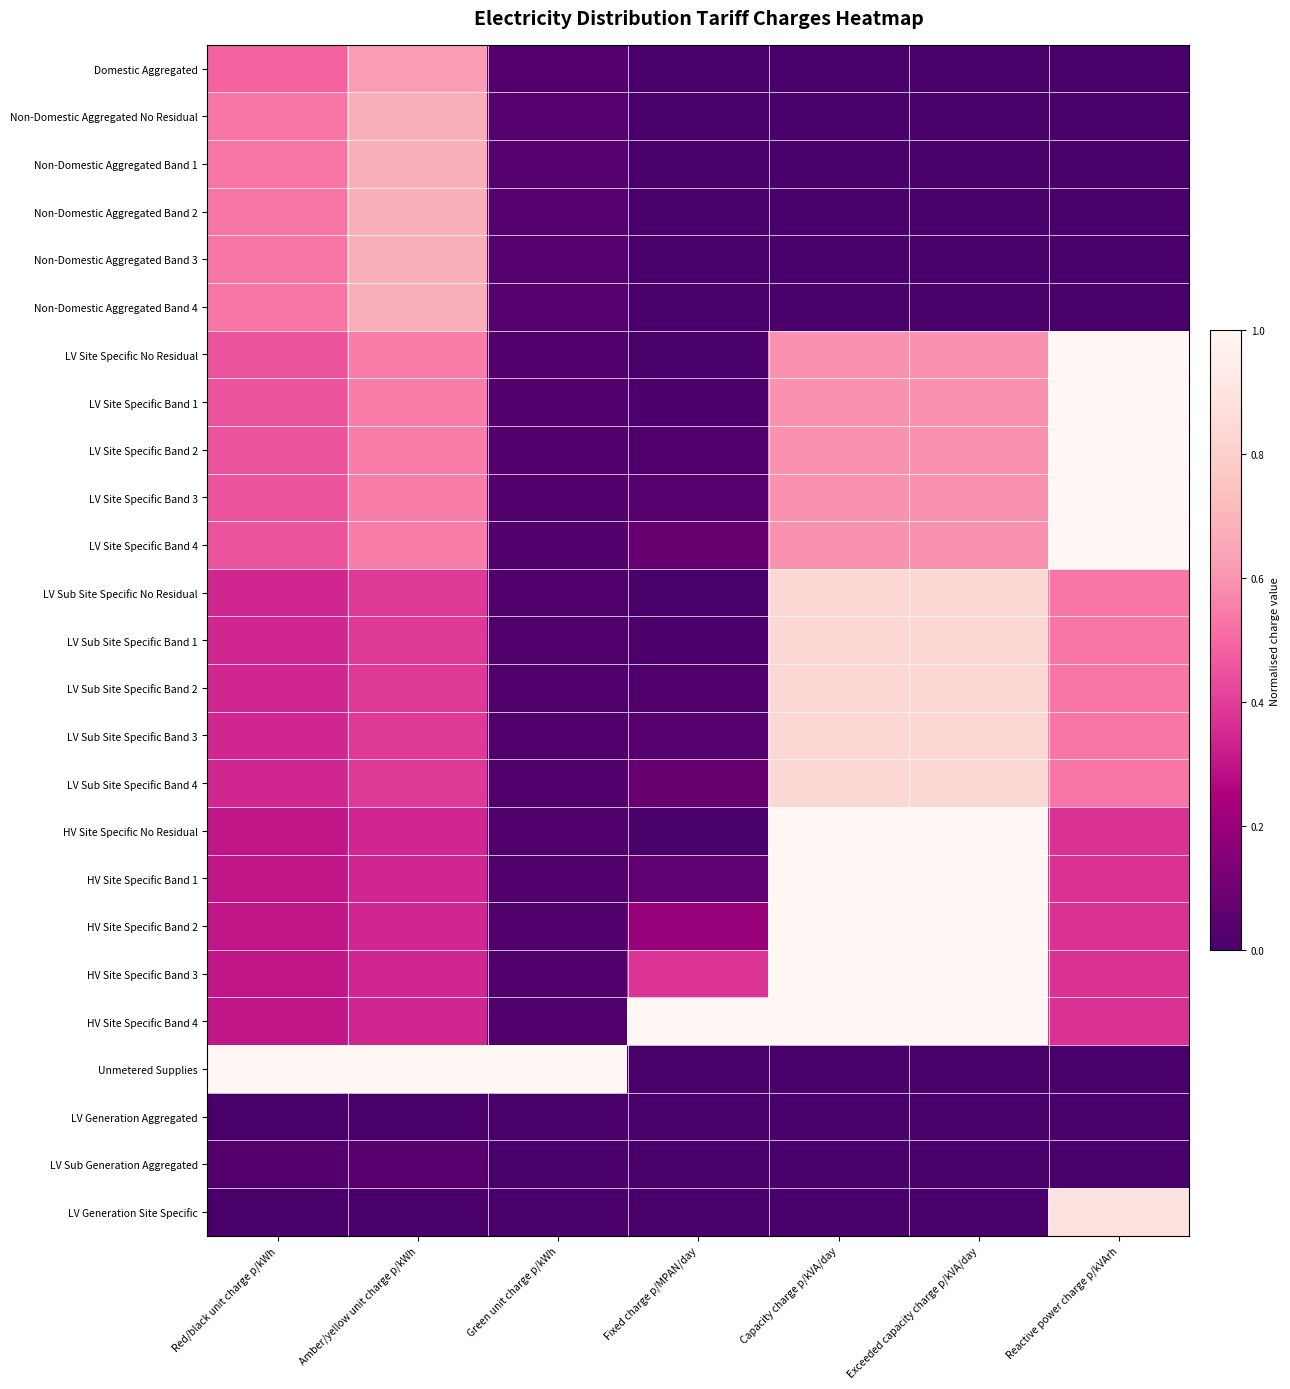

Reading left to right, what are all the values shown in this chart?

Domestic Aggregated: Red/black unit charge p/kWh=0.5	Amber/yellow unit charge p/kWh=0.6	Green unit charge p/kWh=0.0	Fixed charge p/MPAN/day=0.0	Capacity charge p/kVA/day=0.0	Exceeded capacity charge p/kVA/day=0.0	Reactive power charge p/kVArh=0.0
Non-Domestic Aggregated No Residual: Red/black unit charge p/kWh=0.5	Amber/yellow unit charge p/kWh=0.7	Green unit charge p/kWh=0.0	Fixed charge p/MPAN/day=0.0	Capacity charge p/kVA/day=0.0	Exceeded capacity charge p/kVA/day=0.0	Reactive power charge p/kVArh=0.0
Non-Domestic Aggregated Band 1: Red/black unit charge p/kWh=0.5	Amber/yellow unit charge p/kWh=0.7	Green unit charge p/kWh=0.0	Fixed charge p/MPAN/day=0.0	Capacity charge p/kVA/day=0.0	Exceeded capacity charge p/kVA/day=0.0	Reactive power charge p/kVArh=0.0
Non-Domestic Aggregated Band 2: Red/black unit charge p/kWh=0.5	Amber/yellow unit charge p/kWh=0.7	Green unit charge p/kWh=0.0	Fixed charge p/MPAN/day=0.0	Capacity charge p/kVA/day=0.0	Exceeded capacity charge p/kVA/day=0.0	Reactive power charge p/kVArh=0.0
Non-Domestic Aggregated Band 3: Red/black unit charge p/kWh=0.5	Amber/yellow unit charge p/kWh=0.7	Green unit charge p/kWh=0.0	Fixed charge p/MPAN/day=0.0	Capacity charge p/kVA/day=0.0	Exceeded capacity charge p/kVA/day=0.0	Reactive power charge p/kVArh=0.0
Non-Domestic Aggregated Band 4: Red/black unit charge p/kWh=0.5	Amber/yellow unit charge p/kWh=0.7	Green unit charge p/kWh=0.0	Fixed charge p/MPAN/day=0.0	Capacity charge p/kVA/day=0.0	Exceeded capacity charge p/kVA/day=0.0	Reactive power charge p/kVArh=0.0
LV Site Specific No Residual: Red/black unit charge p/kWh=0.5	Amber/yellow unit charge p/kWh=0.6	Green unit charge p/kWh=0.0	Fixed charge p/MPAN/day=0.0	Capacity charge p/kVA/day=0.6	Exceeded capacity charge p/kVA/day=0.6	Reactive power charge p/kVArh=1.0
LV Site Specific Band 1: Red/black unit charge p/kWh=0.5	Amber/yellow unit charge p/kWh=0.6	Green unit charge p/kWh=0.0	Fixed charge p/MPAN/day=0.0	Capacity charge p/kVA/day=0.6	Exceeded capacity charge p/kVA/day=0.6	Reactive power charge p/kVArh=1.0
LV Site Specific Band 2: Red/black unit charge p/kWh=0.5	Amber/yellow unit charge p/kWh=0.6	Green unit charge p/kWh=0.0	Fixed charge p/MPAN/day=0.0	Capacity charge p/kVA/day=0.6	Exceeded capacity charge p/kVA/day=0.6	Reactive power charge p/kVArh=1.0
LV Site Specific Band 3: Red/black unit charge p/kWh=0.5	Amber/yellow unit charge p/kWh=0.6	Green unit charge p/kWh=0.0	Fixed charge p/MPAN/day=0.0	Capacity charge p/kVA/day=0.6	Exceeded capacity charge p/kVA/day=0.6	Reactive power charge p/kVArh=1.0
LV Site Specific Band 4: Red/black unit charge p/kWh=0.5	Amber/yellow unit charge p/kWh=0.6	Green unit charge p/kWh=0.0	Fixed charge p/MPAN/day=0.1	Capacity charge p/kVA/day=0.6	Exceeded capacity charge p/kVA/day=0.6	Reactive power charge p/kVArh=1.0
LV Sub Site Specific No Residual: Red/black unit charge p/kWh=0.3	Amber/yellow unit charge p/kWh=0.4	Green unit charge p/kWh=0.0	Fixed charge p/MPAN/day=0.0	Capacity charge p/kVA/day=0.8	Exceeded capacity charge p/kVA/day=0.8	Reactive power charge p/kVArh=0.5
LV Sub Site Specific Band 1: Red/black unit charge p/kWh=0.3	Amber/yellow unit charge p/kWh=0.4	Green unit charge p/kWh=0.0	Fixed charge p/MPAN/day=0.0	Capacity charge p/kVA/day=0.8	Exceeded capacity charge p/kVA/day=0.8	Reactive power charge p/kVArh=0.5
LV Sub Site Specific Band 2: Red/black unit charge p/kWh=0.3	Amber/yellow unit charge p/kWh=0.4	Green unit charge p/kWh=0.0	Fixed charge p/MPAN/day=0.0	Capacity charge p/kVA/day=0.8	Exceeded capacity charge p/kVA/day=0.8	Reactive power charge p/kVArh=0.5
LV Sub Site Specific Band 3: Red/black unit charge p/kWh=0.3	Amber/yellow unit charge p/kWh=0.4	Green unit charge p/kWh=0.0	Fixed charge p/MPAN/day=0.0	Capacity charge p/kVA/day=0.8	Exceeded capacity charge p/kVA/day=0.8	Reactive power charge p/kVArh=0.5
LV Sub Site Specific Band 4: Red/black unit charge p/kWh=0.3	Amber/yellow unit charge p/kWh=0.4	Green unit charge p/kWh=0.0	Fixed charge p/MPAN/day=0.1	Capacity charge p/kVA/day=0.8	Exceeded capacity charge p/kVA/day=0.8	Reactive power charge p/kVArh=0.5
HV Site Specific No Residual: Red/black unit charge p/kWh=0.3	Amber/yellow unit charge p/kWh=0.3	Green unit charge p/kWh=0.0	Fixed charge p/MPAN/day=0.0	Capacity charge p/kVA/day=1.0	Exceeded capacity charge p/kVA/day=1.0	Reactive power charge p/kVArh=0.4
HV Site Specific Band 1: Red/black unit charge p/kWh=0.3	Amber/yellow unit charge p/kWh=0.3	Green unit charge p/kWh=0.0	Fixed charge p/MPAN/day=0.1	Capacity charge p/kVA/day=1.0	Exceeded capacity charge p/kVA/day=1.0	Reactive power charge p/kVArh=0.4
HV Site Specific Band 2: Red/black unit charge p/kWh=0.3	Amber/yellow unit charge p/kWh=0.3	Green unit charge p/kWh=0.0	Fixed charge p/MPAN/day=0.2	Capacity charge p/kVA/day=1.0	Exceeded capacity charge p/kVA/day=1.0	Reactive power charge p/kVArh=0.4
HV Site Specific Band 3: Red/black unit charge p/kWh=0.3	Amber/yellow unit charge p/kWh=0.3	Green unit charge p/kWh=0.0	Fixed charge p/MPAN/day=0.4	Capacity charge p/kVA/day=1.0	Exceeded capacity charge p/kVA/day=1.0	Reactive power charge p/kVArh=0.4
HV Site Specific Band 4: Red/black unit charge p/kWh=0.3	Amber/yellow unit charge p/kWh=0.3	Green unit charge p/kWh=0.0	Fixed charge p/MPAN/day=1.0	Capacity charge p/kVA/day=1.0	Exceeded capacity charge p/kVA/day=1.0	Reactive power charge p/kVArh=0.4
Unmetered Supplies: Red/black unit charge p/kWh=1.0	Amber/yellow unit charge p/kWh=1.0	Green unit charge p/kWh=1.0	Fixed charge p/MPAN/day=0.0	Capacity charge p/kVA/day=0.0	Exceeded capacity charge p/kVA/day=0.0	Reactive power charge p/kVArh=0.0
LV Generation Aggregated: Red/black unit charge p/kWh=0.0	Amber/yellow unit charge p/kWh=0.0	Green unit charge p/kWh=0.0	Fixed charge p/MPAN/day=0.0	Capacity charge p/kVA/day=0.0	Exceeded capacity charge p/kVA/day=0.0	Reactive power charge p/kVArh=0.0
LV Sub Generation Aggregated: Red/black unit charge p/kWh=0.0	Amber/yellow unit charge p/kWh=0.0	Green unit charge p/kWh=0.0	Fixed charge p/MPAN/day=0.0	Capacity charge p/kVA/day=0.0	Exceeded capacity charge p/kVA/day=0.0	Reactive power charge p/kVArh=0.0
LV Generation Site Specific: Red/black unit charge p/kWh=0.0	Amber/yellow unit charge p/kWh=0.0	Green unit charge p/kWh=0.0	Fixed charge p/MPAN/day=0.0	Capacity charge p/kVA/day=0.0	Exceeded capacity charge p/kVA/day=0.0	Reactive power charge p/kVArh=0.9